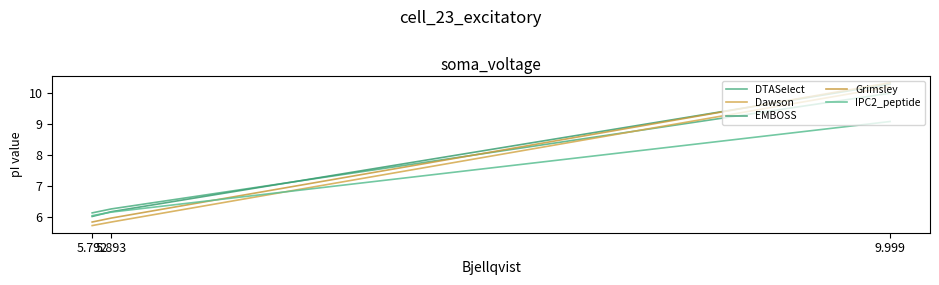

Is it true that DTASelect equals 1.6 at 5.792?

False